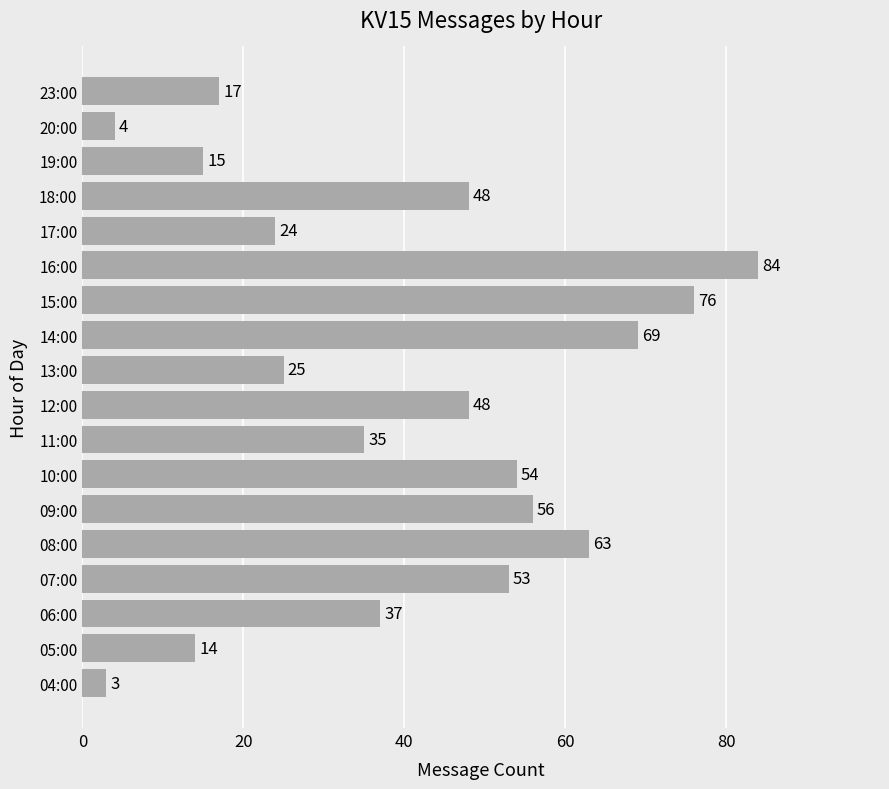

Which label corresponds to the smallest value in the chart?

04:00